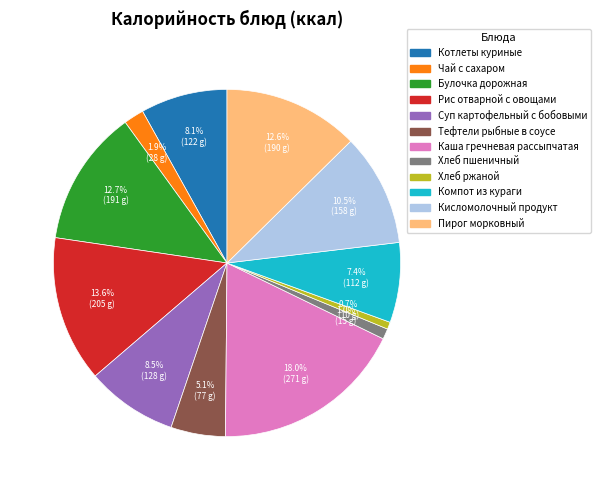

Is Суп картофельный с бобовыми the majority of the pie?

No